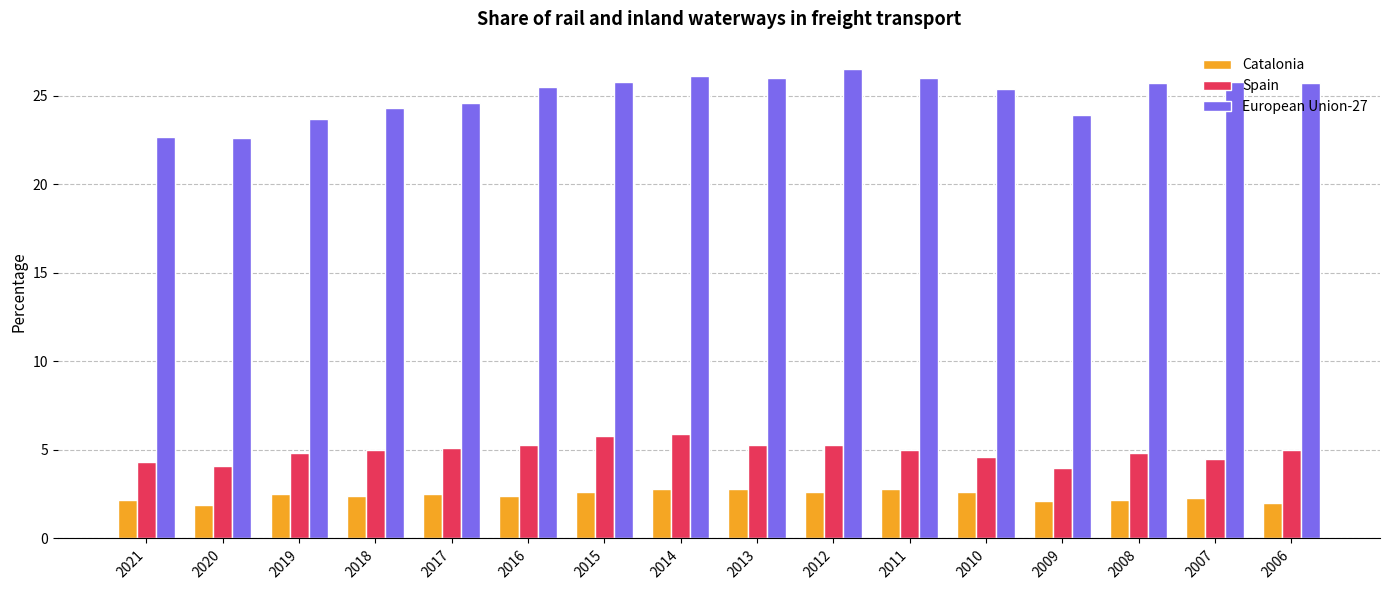

The Catalonia series shows 2.2 at 2021. True or false?

True